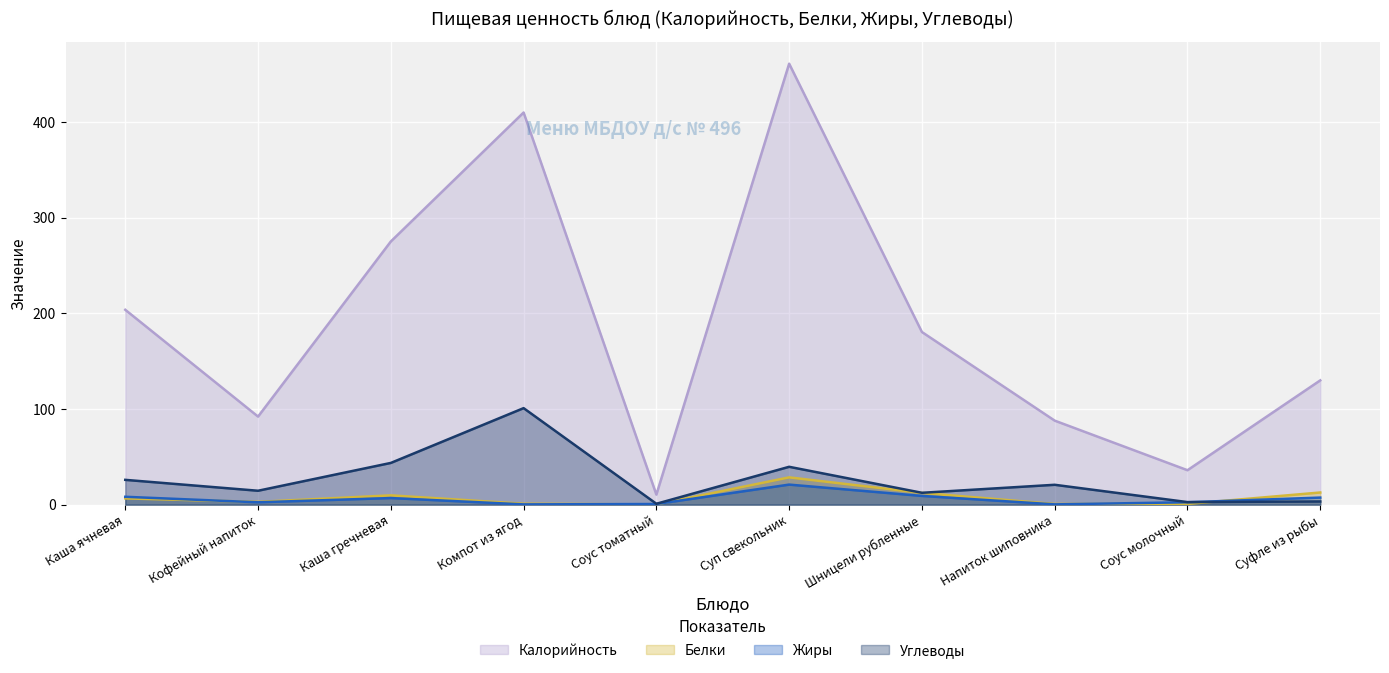

What is the value of the Белки point at the 4th from the left?

0.9